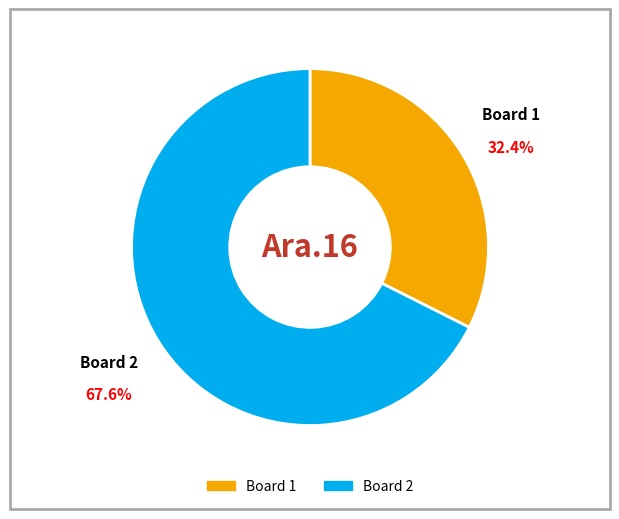

How many segments does this pie chart have?

2